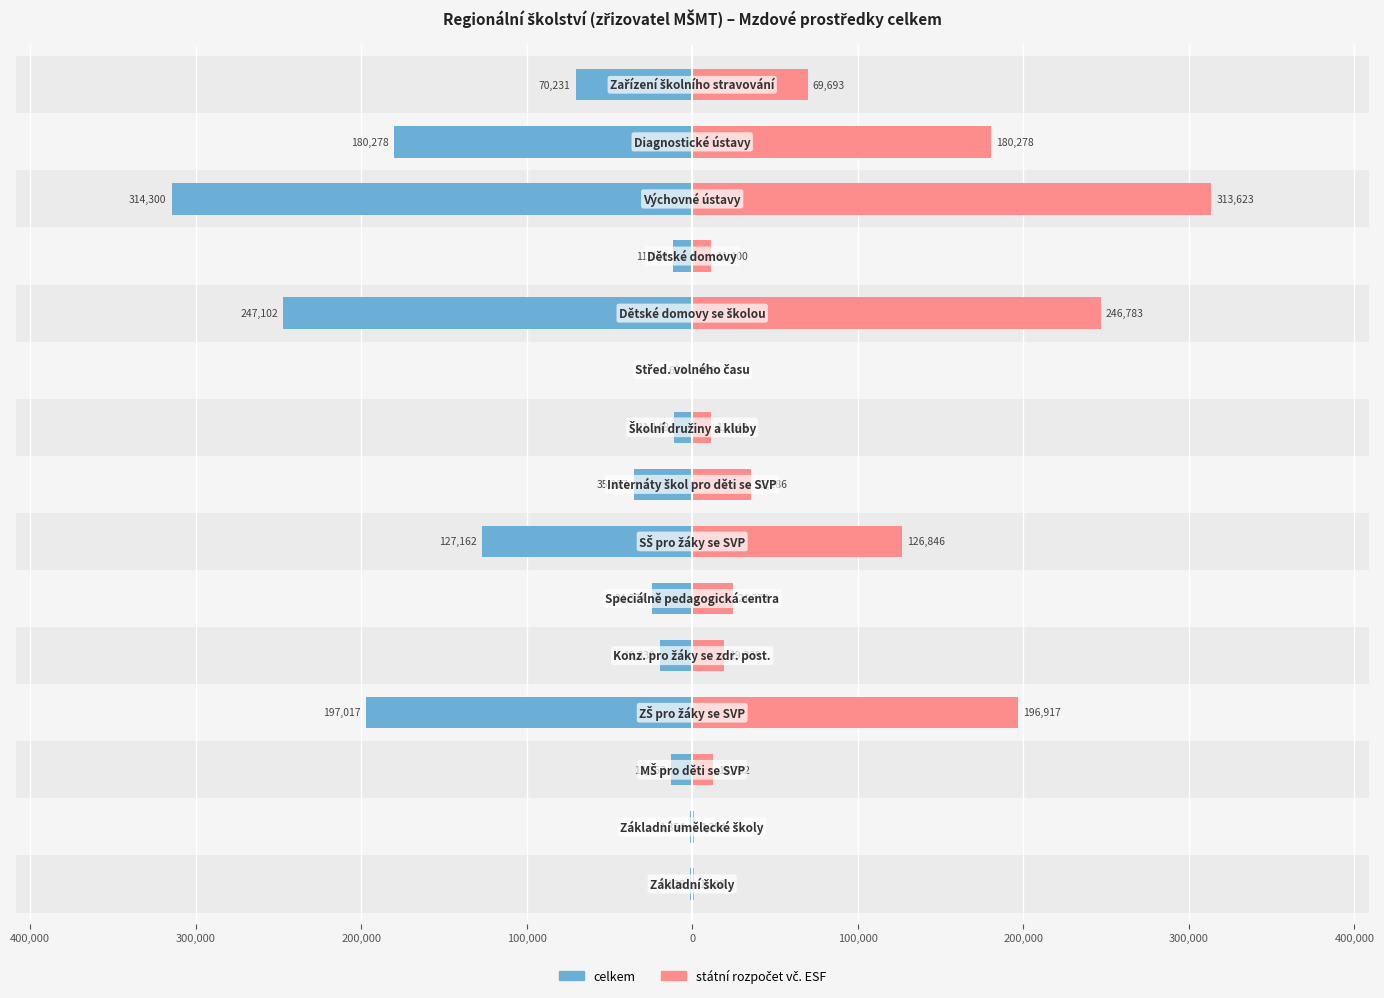

What is the difference between the second highest and second lowest values in the státní rozpočet vč. ESF series?

245655.1